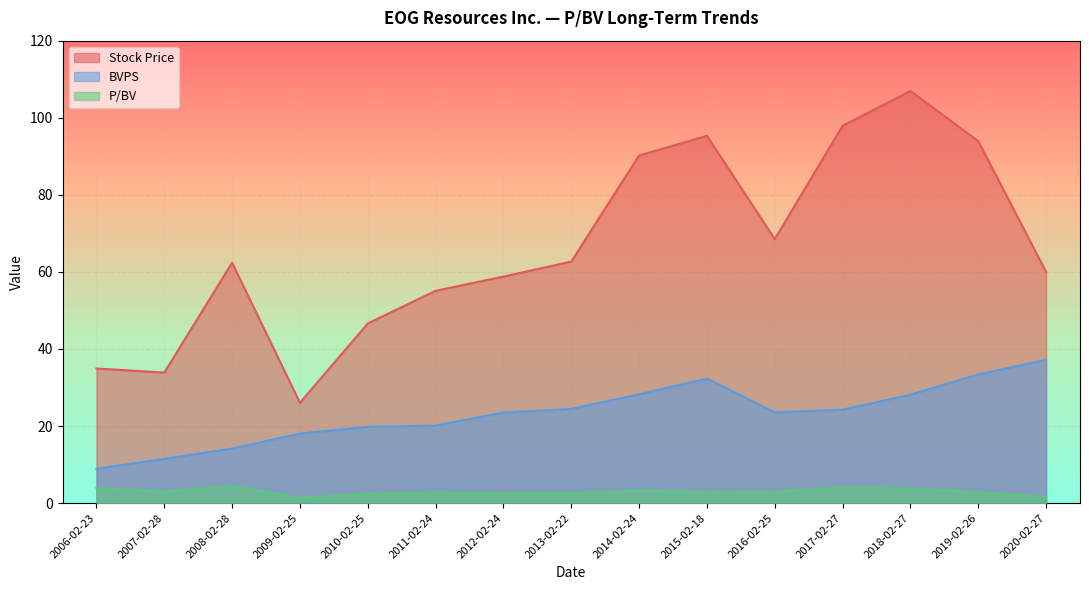

Where is the first local minimum for BVPS?

2016-02-25